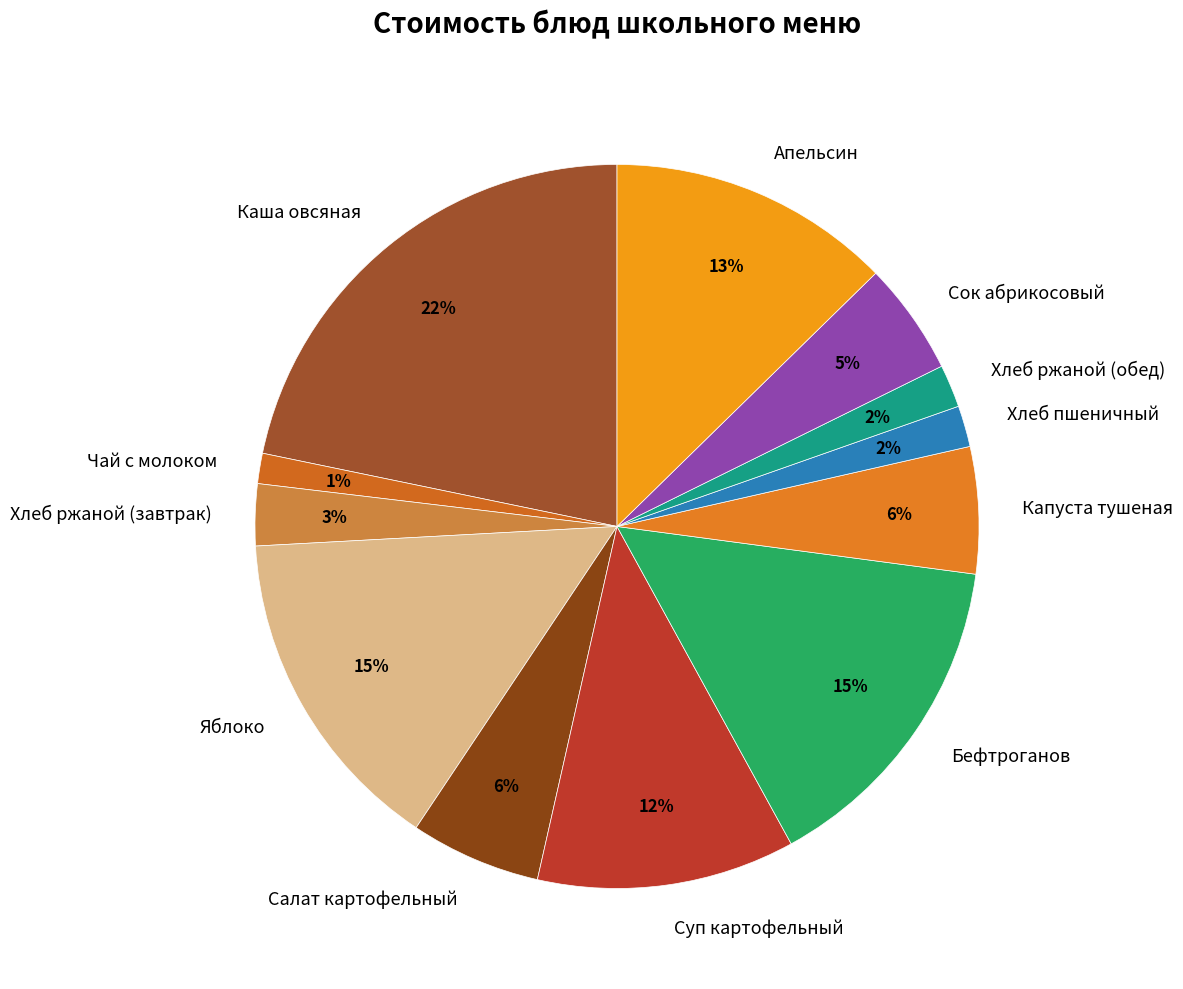

Is it true that Апельсин is 13% of the pie?

True